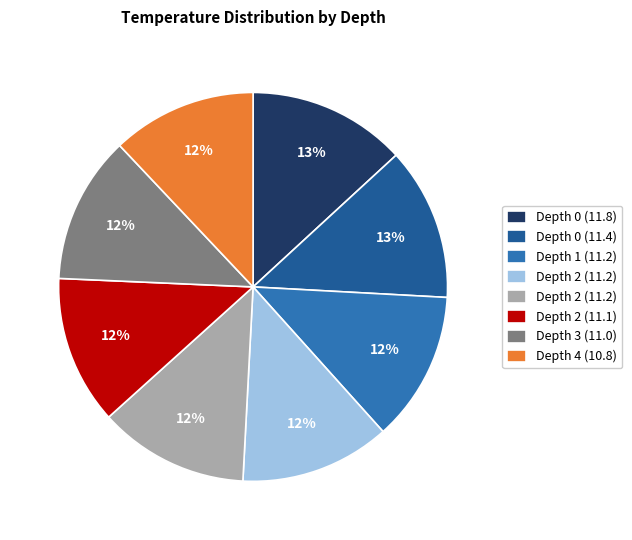

To the nearest percent, what is the difference between the largest and smallest slice percentages?

1%